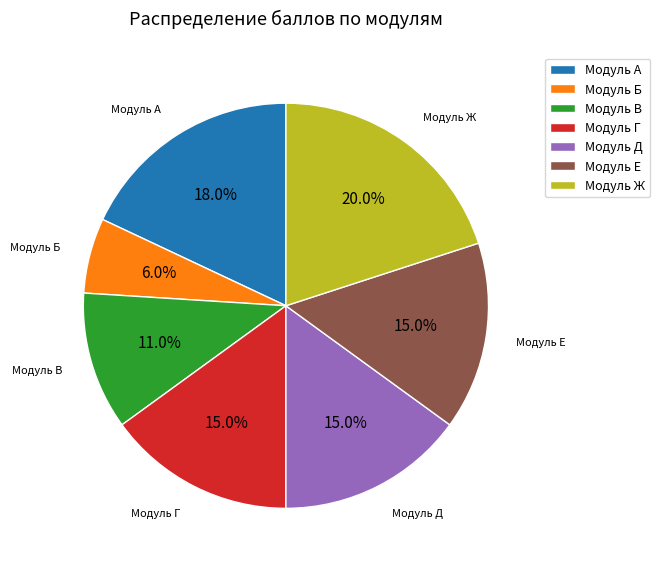

To the nearest percent, what is the average slice percentage?

14%